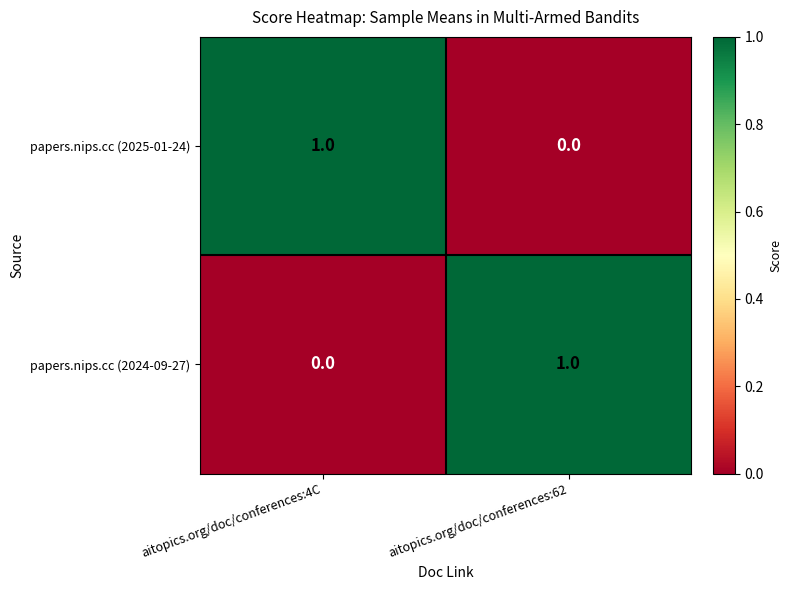

At how many categories does at least one series exceed 0?

2